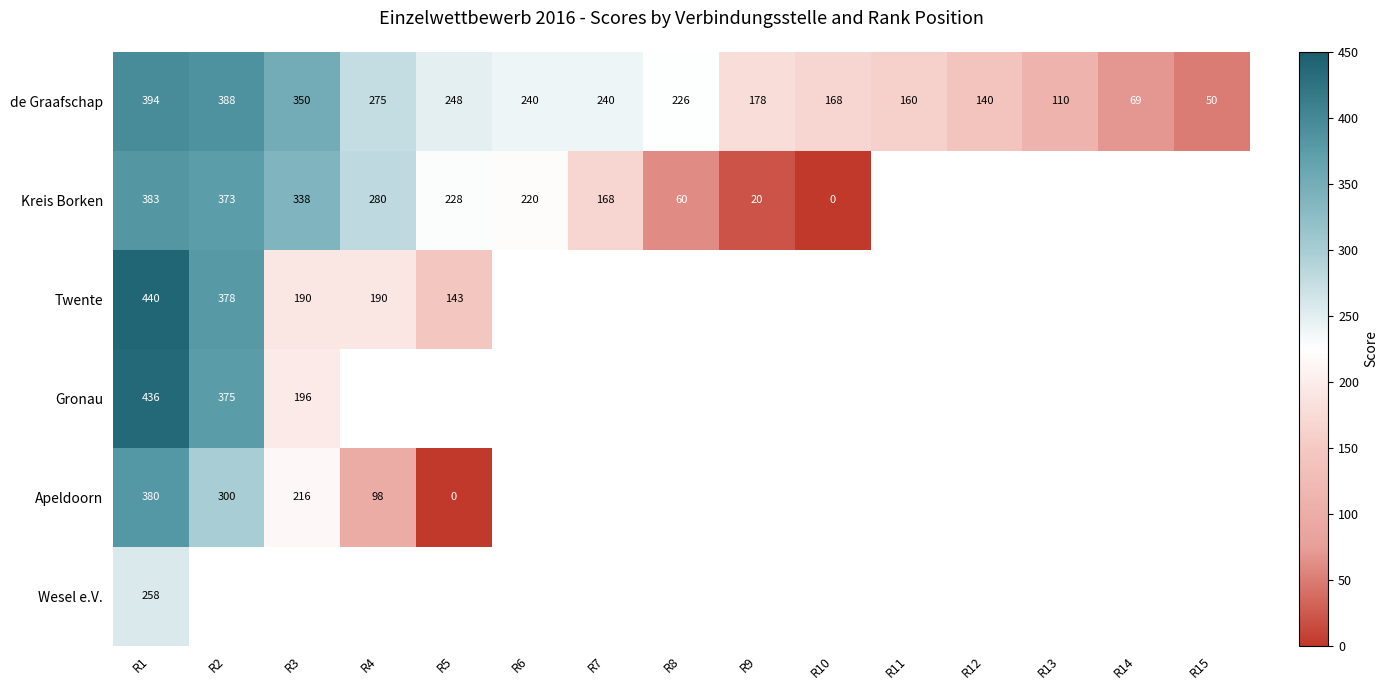

The de Graafschap series shows 358 at R8. True or false?

False